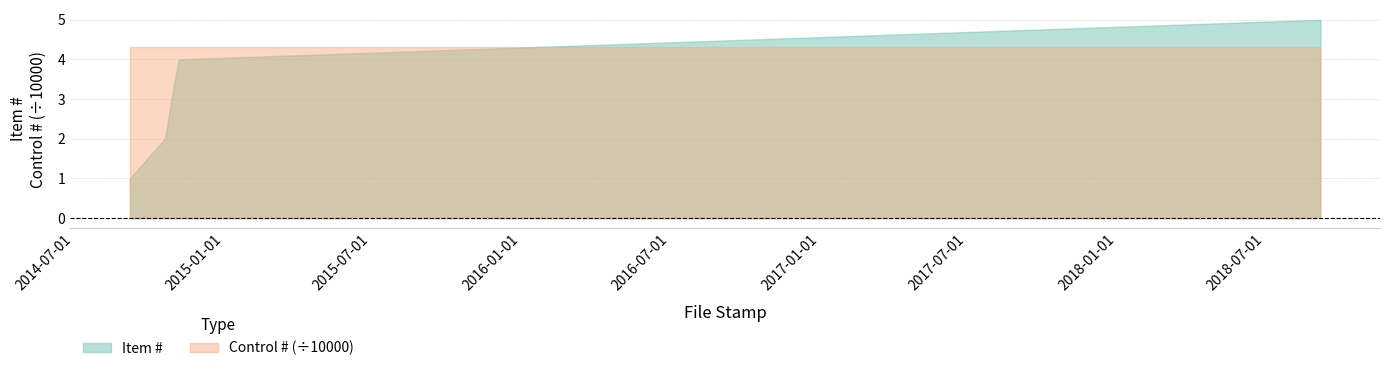

What is the difference between the highest and lowest values at 2014-09-08?

43016